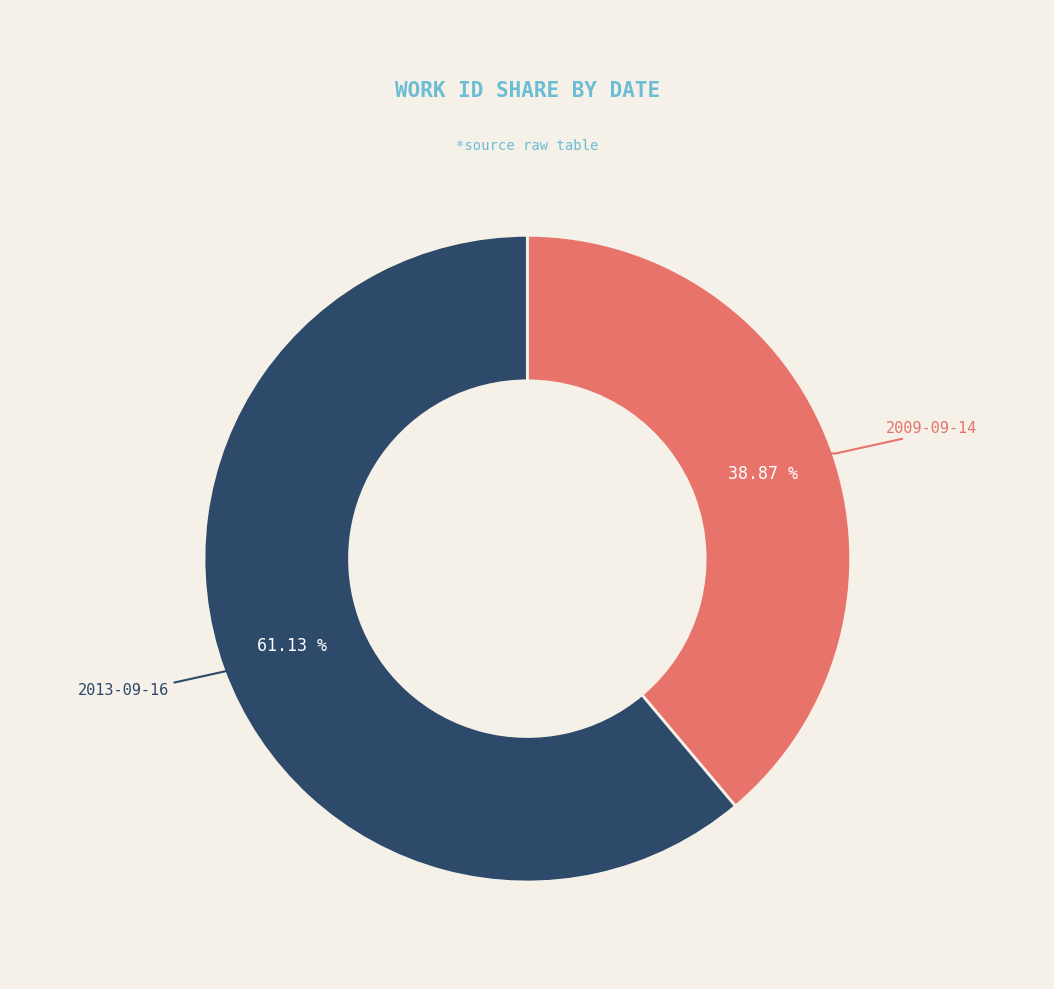

Is there any slice that represents more than half of the pie?

Yes